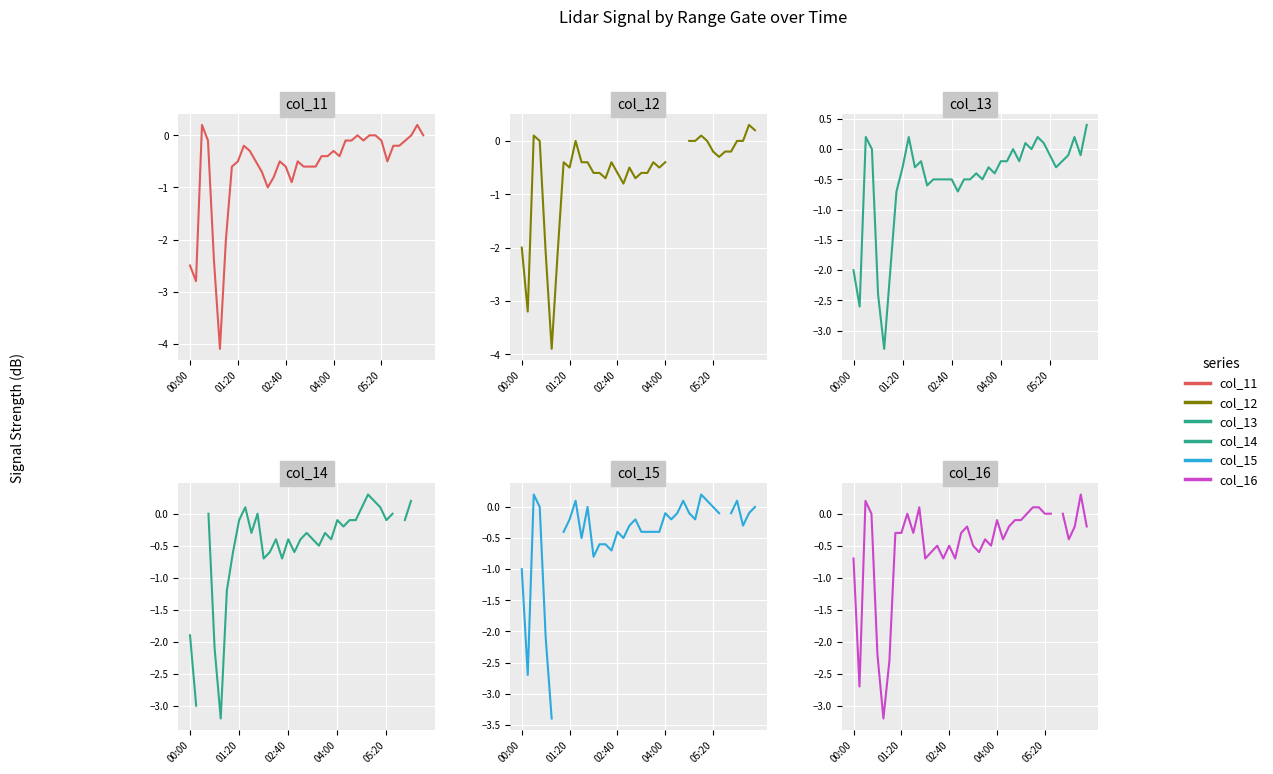

What are all the series names shown in the legend?

col_11, col_12, col_13, col_14, col_15, col_16